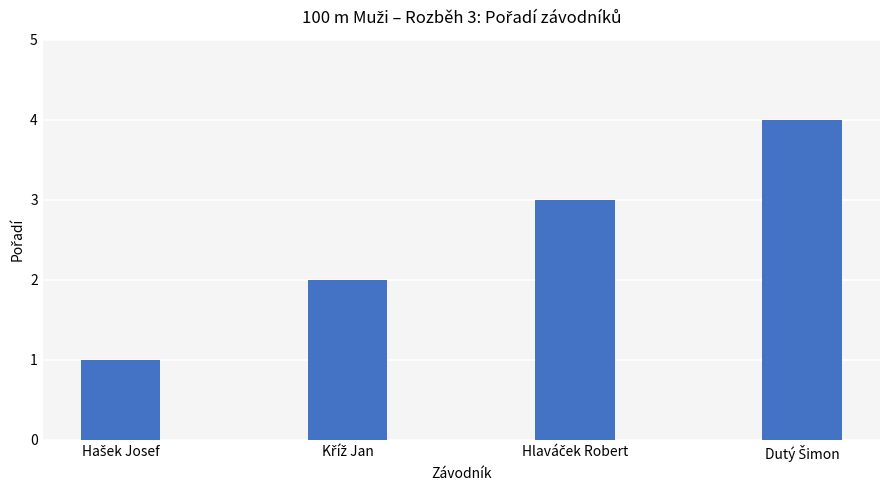

What is the greatest value displayed?

4